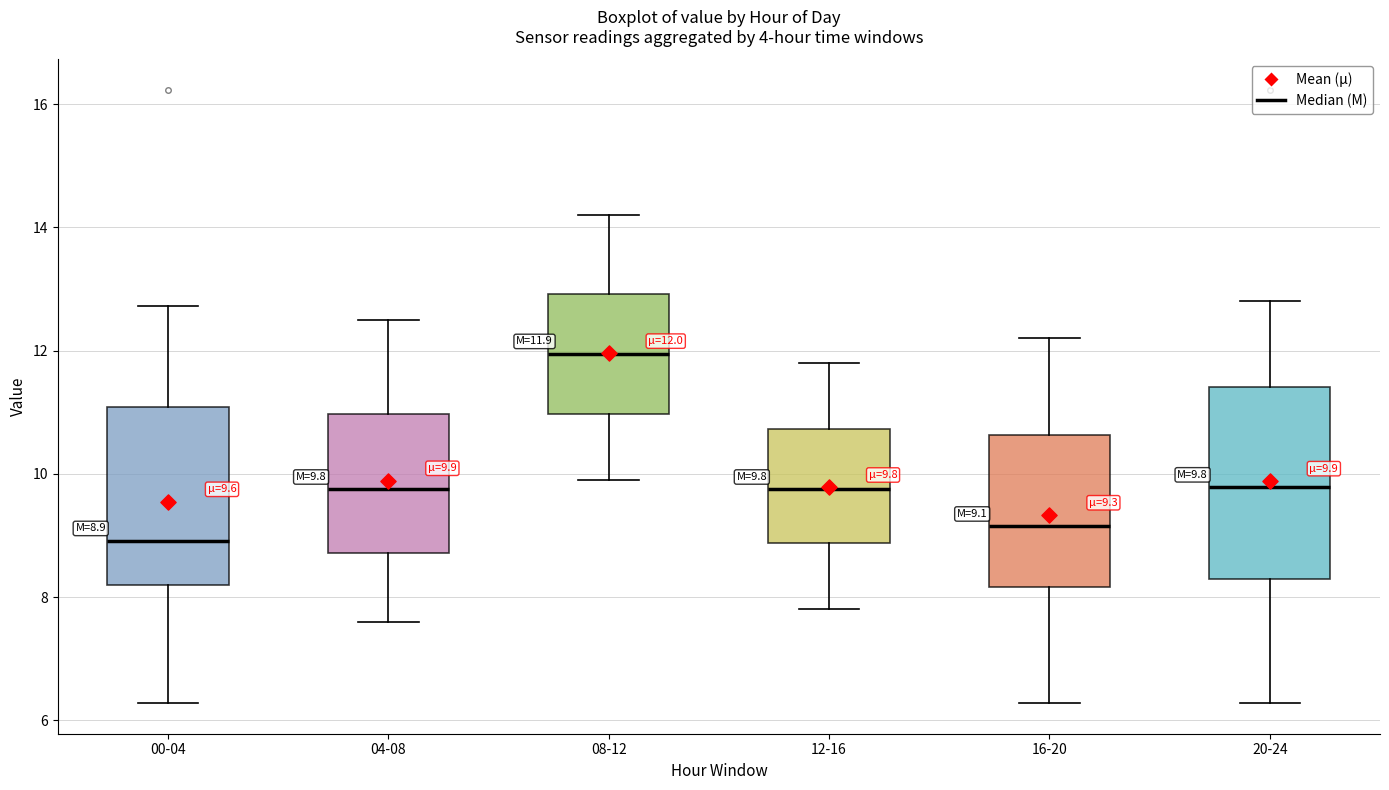

Which box is the tallest, from its lower edge to its upper edge?

20-24